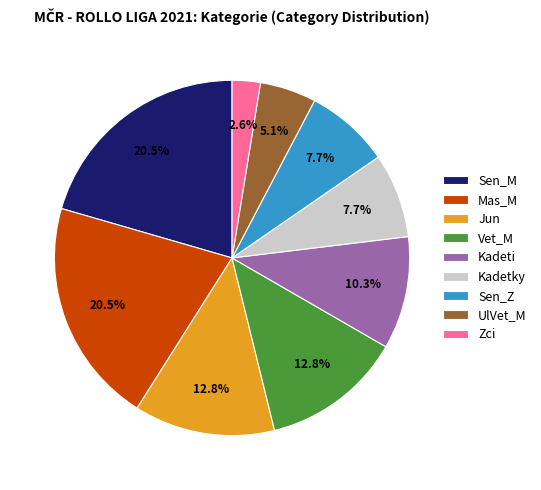

Is it true that Sen_Z is 1% of the pie?

False